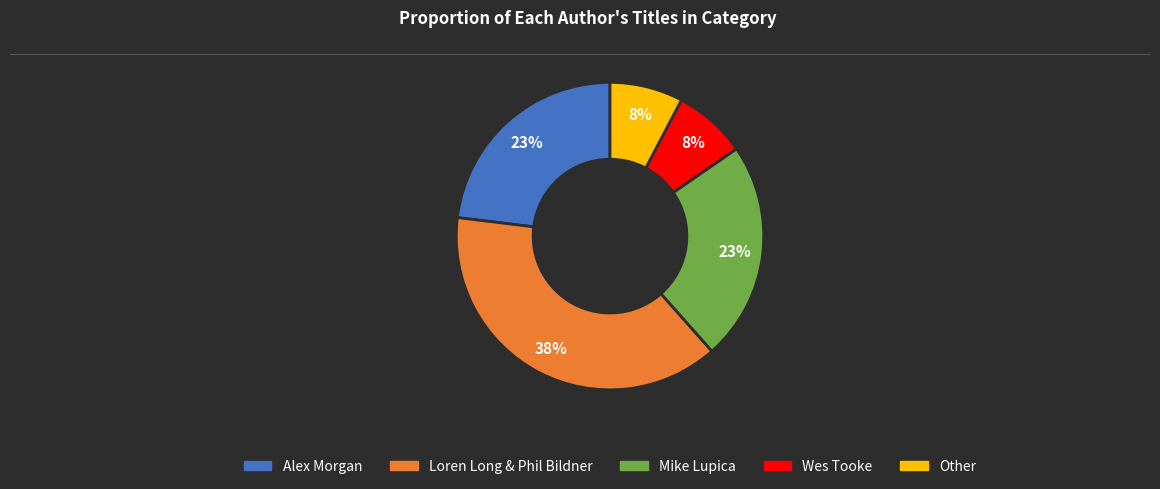

Is it true that Wes Tooke is 20% of the pie?

False